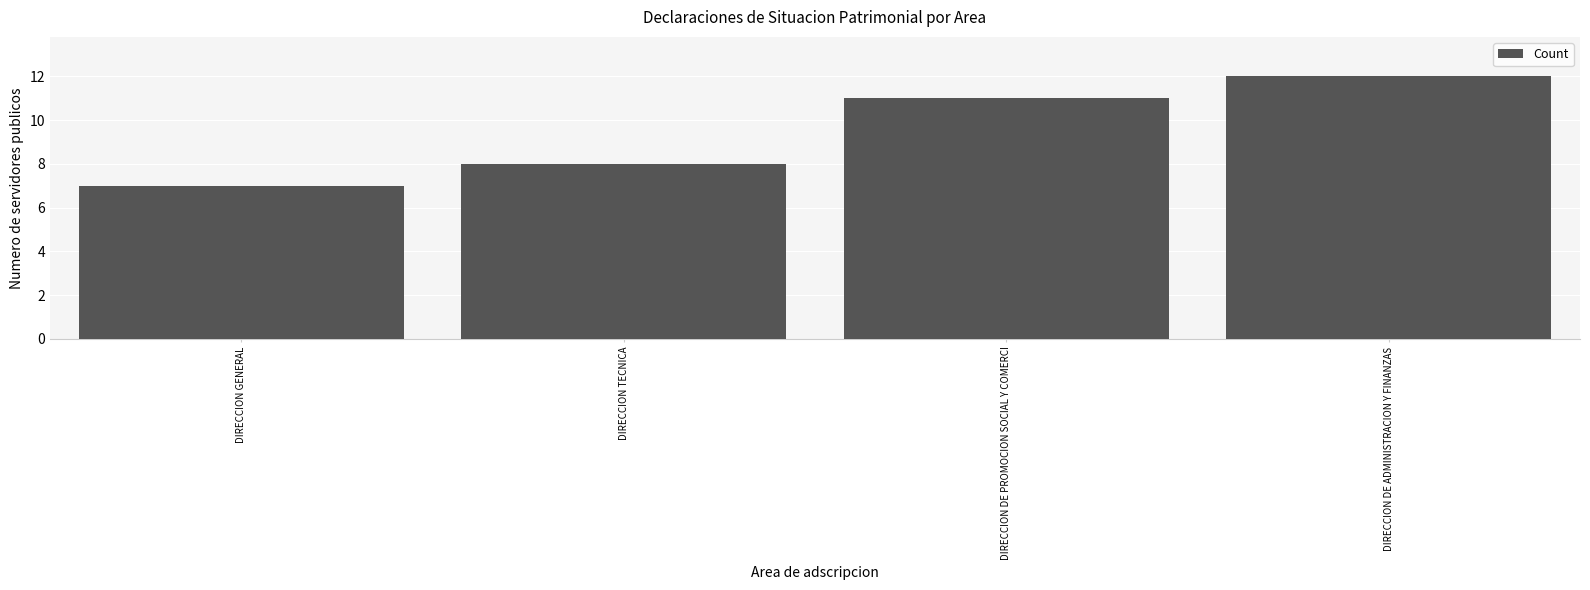

Reading left to right, list all the values displayed in this chart.

7	8	11	12